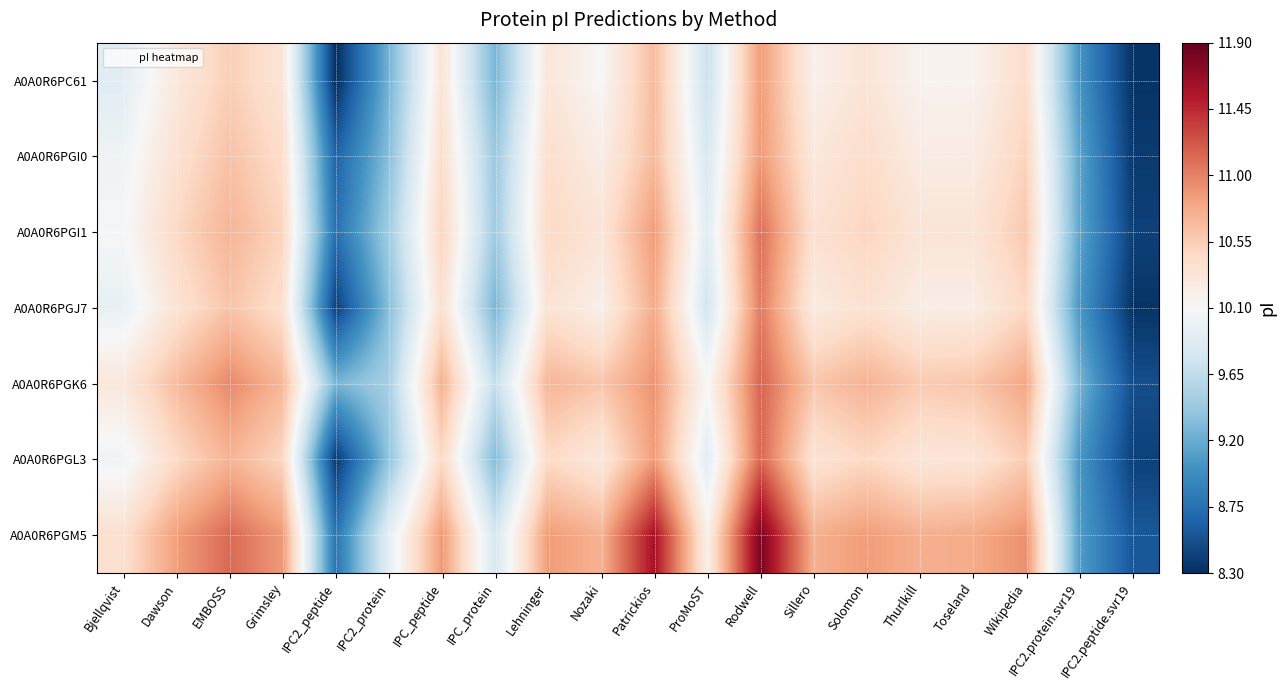

What is the minimum value shown in the chart?

8.3